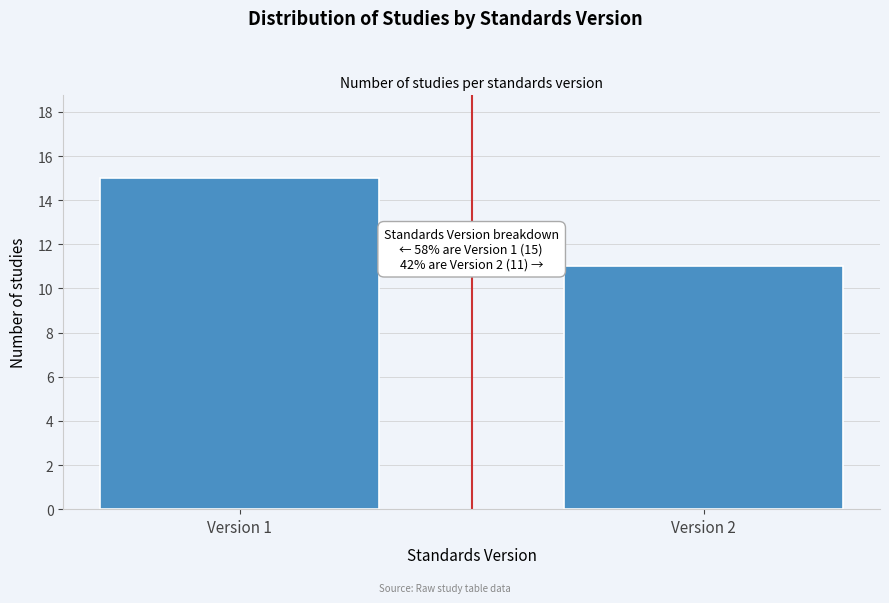

Reading left to right, what are all the values shown in this chart?

15	11